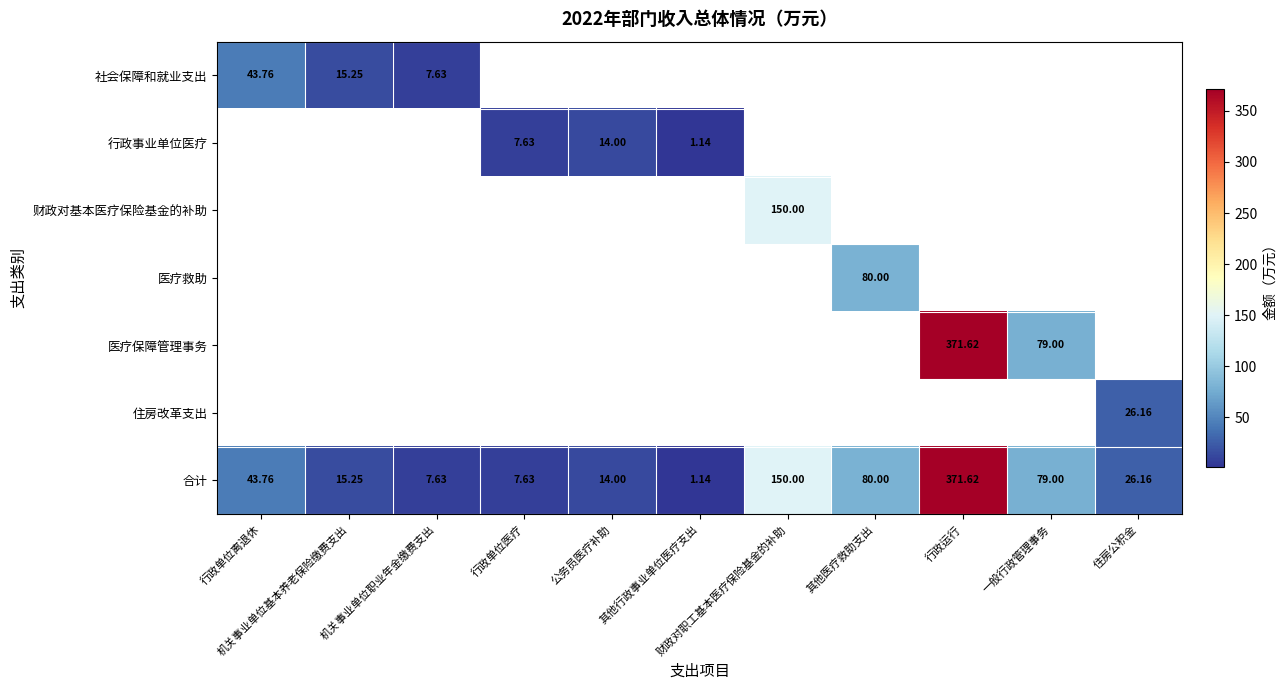

Which label corresponds to the smallest value in the chart?

其他行政事业单位医疗支出